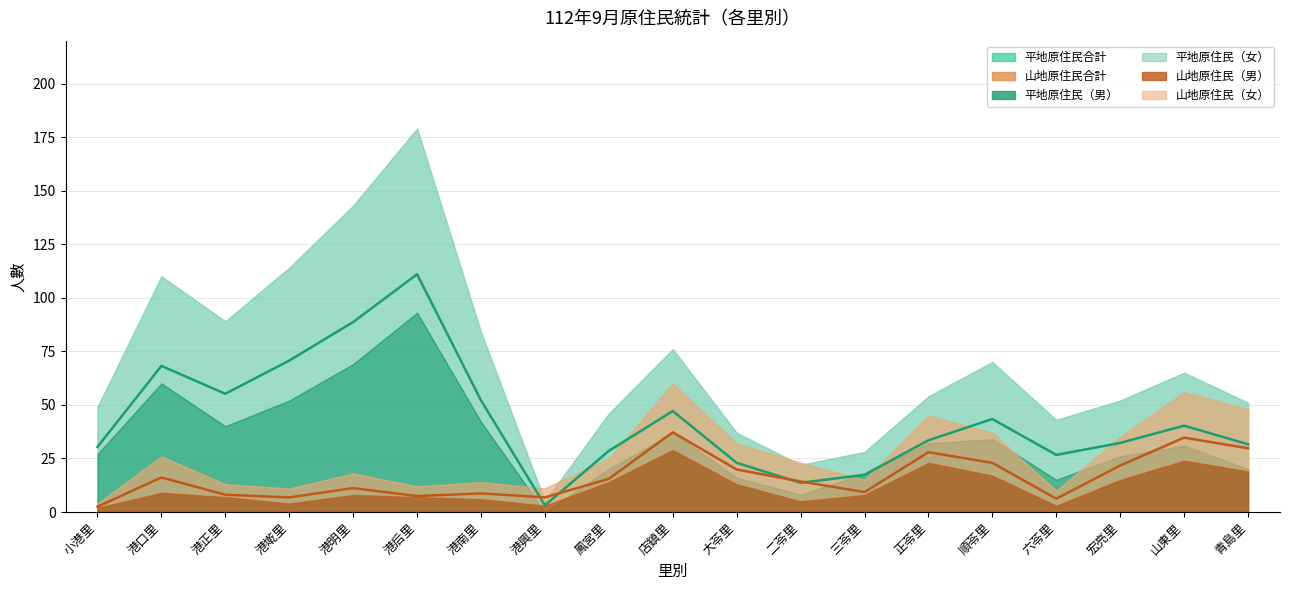

Reading left to right, list all the values displayed in this chart.

平地原住民合計: 小港里=49	港口里=110	港正里=89	港墘里=114	港明里=143	港后里=179	港南里=84	港興里=5	鳳宮里=46	店鎮里=76	大苓里=37	二苓里=22	三苓里=28	正苓里=54	順苓里=70	六苓里=43	宏亮里=52	山東里=65	青島里=51
山地原住民合計: 小港里=4	港口里=26	港正里=13	港墘里=11	港明里=18	港后里=12	港南里=14	港興里=11	鳳宮里=25	店鎮里=60	大苓里=32	二苓里=23	三苓里=15	正苓里=45	順苓里=37	六苓里=10	宏亮里=35	山東里=56	青島里=48
平地原住民（男）: 小港里=27	港口里=60	港正里=40	港墘里=52	港明里=69	港后里=93	港南里=42	港興里=0	鳳宮里=20	店鎮里=37	大苓里=16	二苓里=8	三苓里=18	正苓里=32	順苓里=34	六苓里=15	宏亮里=26	山東里=31	青島里=20
平地原住民（女）: 小港里=22	港口里=50	港正里=49	港墘里=62	港明里=74	港后里=86	港南里=42	港興里=5	鳳宮里=26	店鎮里=39	大苓里=21	二苓里=14	三苓里=10	正苓里=22	順苓里=36	六苓里=28	宏亮里=26	山東里=34	青島里=31
山地原住民（男）: 小港里=2	港口里=9	港正里=7	港墘里=4	港明里=8	港后里=7	港南里=6	港興里=3	鳳宮里=14	店鎮里=29	大苓里=13	二苓里=5	三苓里=8	正苓里=23	順苓里=17	六苓里=3	宏亮里=15	山東里=24	青島里=19
山地原住民（女）: 小港里=2	港口里=17	港正里=6	港墘里=7	港明里=10	港后里=5	港南里=8	港興里=8	鳳宮里=11	店鎮里=31	大苓里=19	二苓里=18	三苓里=7	正苓里=22	順苓里=20	六苓里=7	宏亮里=20	山東里=32	青島里=29